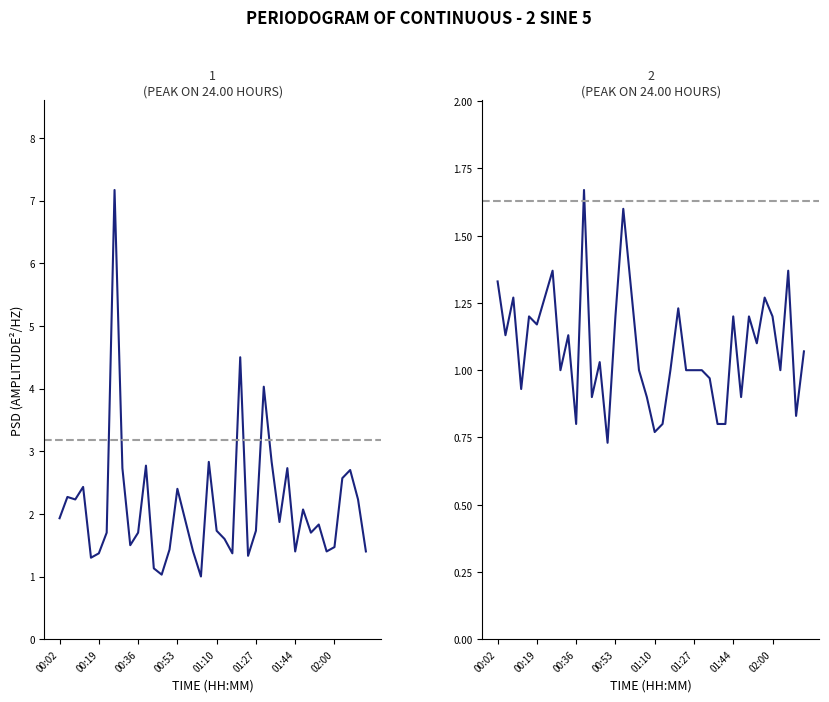

At 11, list the series in order from smallest to largest.

SDS_P2, SDS_P1